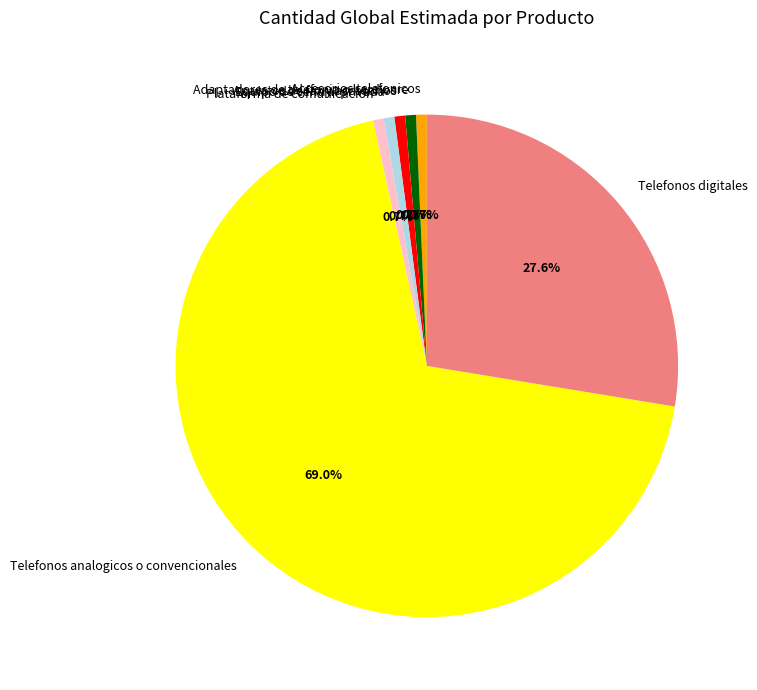

Approximately how many times larger is the value at Telefonos analogicos o convencionales compared to Plataforma de comunicacion?

100.0